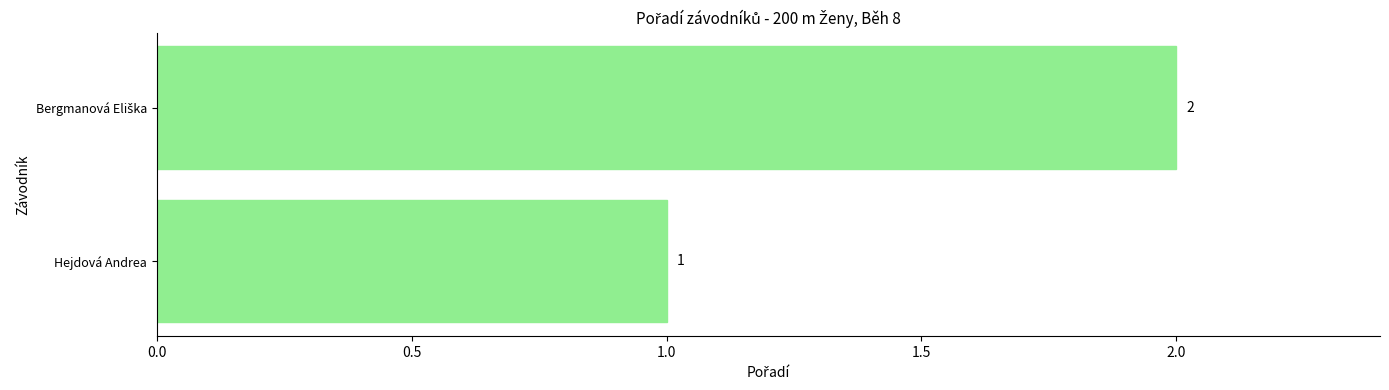

True or false: the data shows 1 at Hejdová Andrea.

True